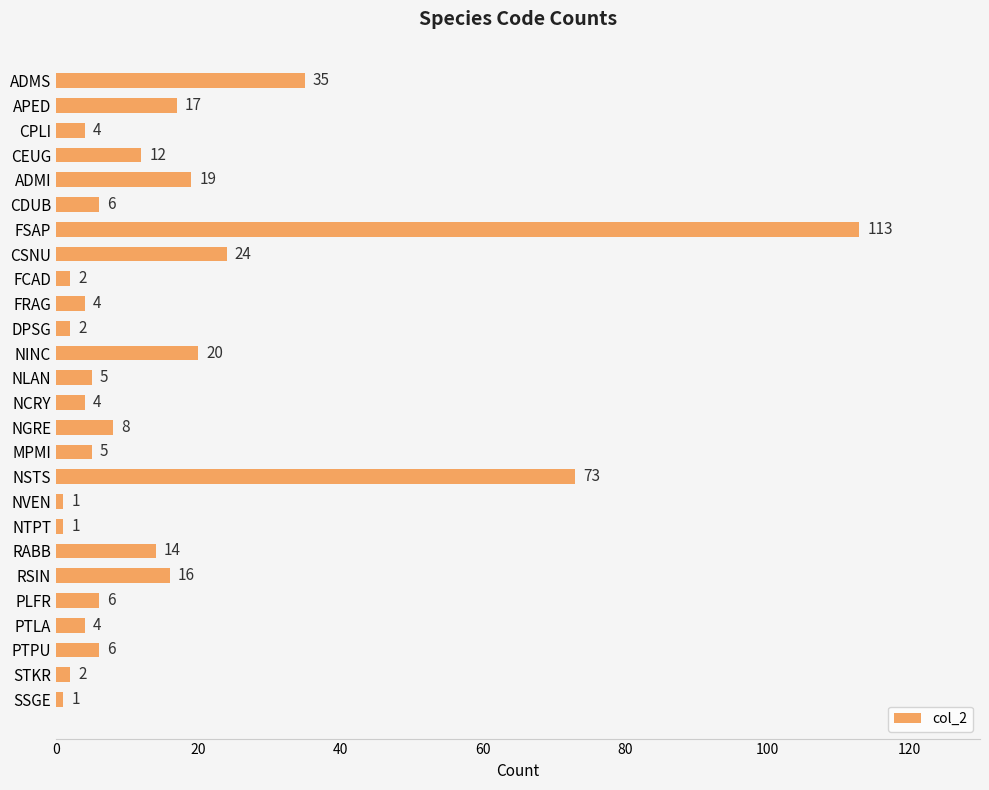

What is the difference between the second highest and minimum values?

72